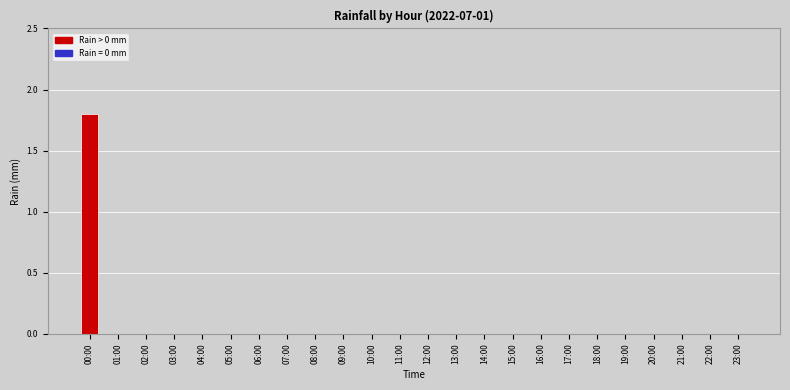

What is the change in value from 00:00 to 10:00?

-1.8